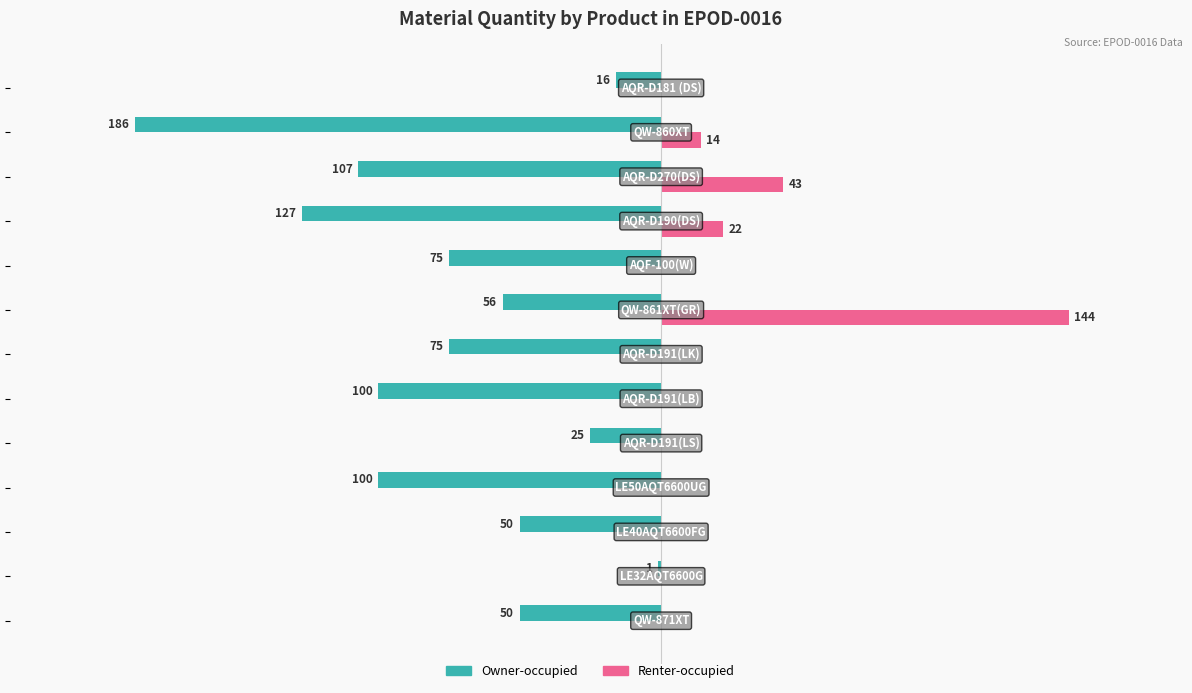

Reading right to left, what are all the values shown in this chart?

Owner-occupied: -16	-186	-107	-127	-75	-56	-75	-100	-25	-100	-50	-1	-50
Renter-occupied: 0	14	43	22	0	144	0	0	0	0	0	0	0